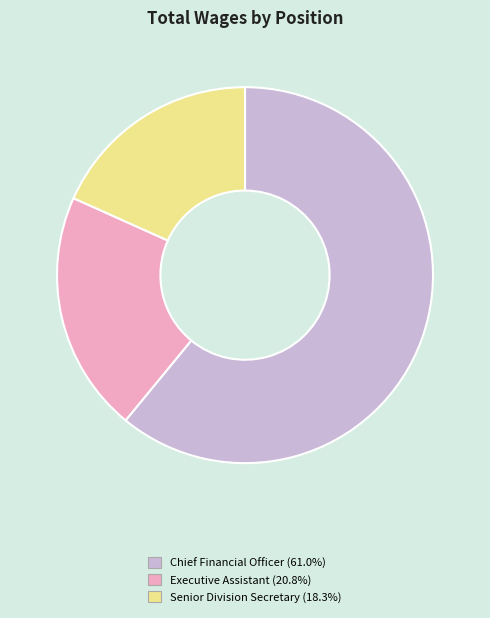

What is the largest slice in the pie chart?

Chief Financial Officer